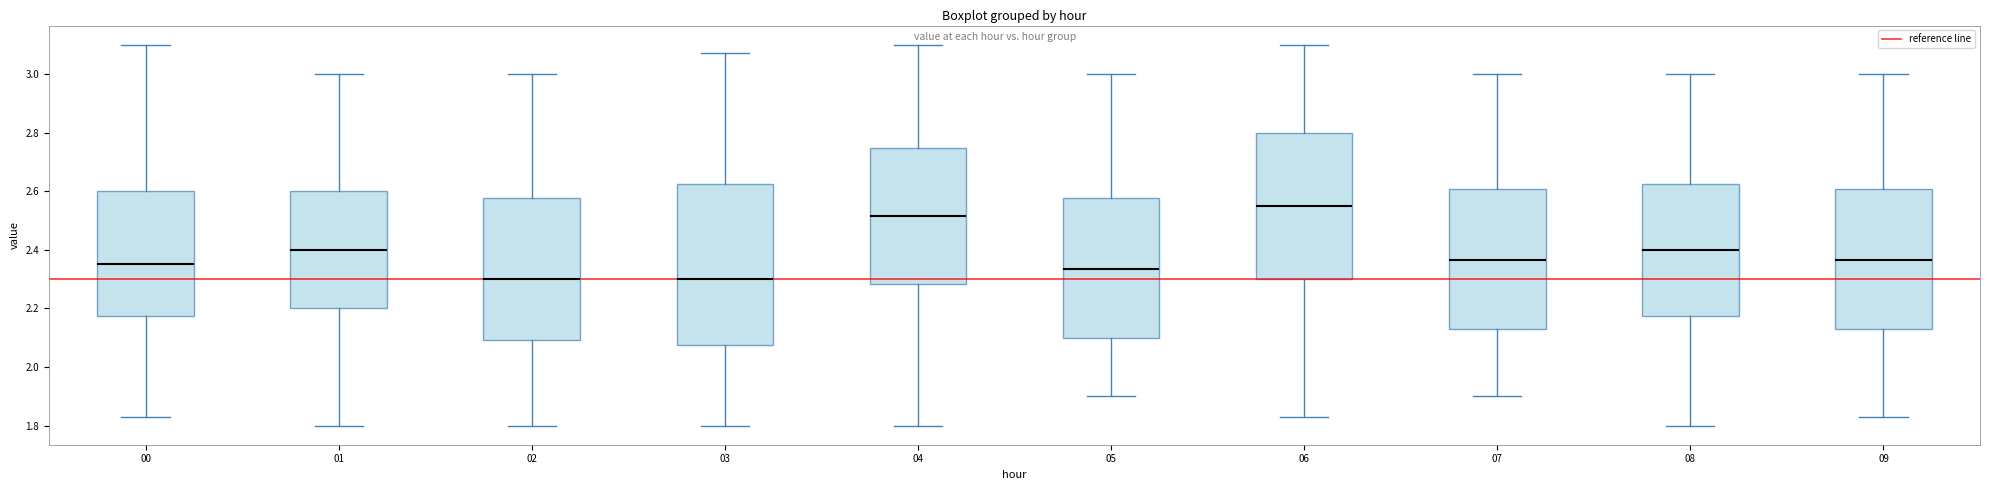

Comparing the boxes themselves (not the whiskers), which one is the tallest?

03